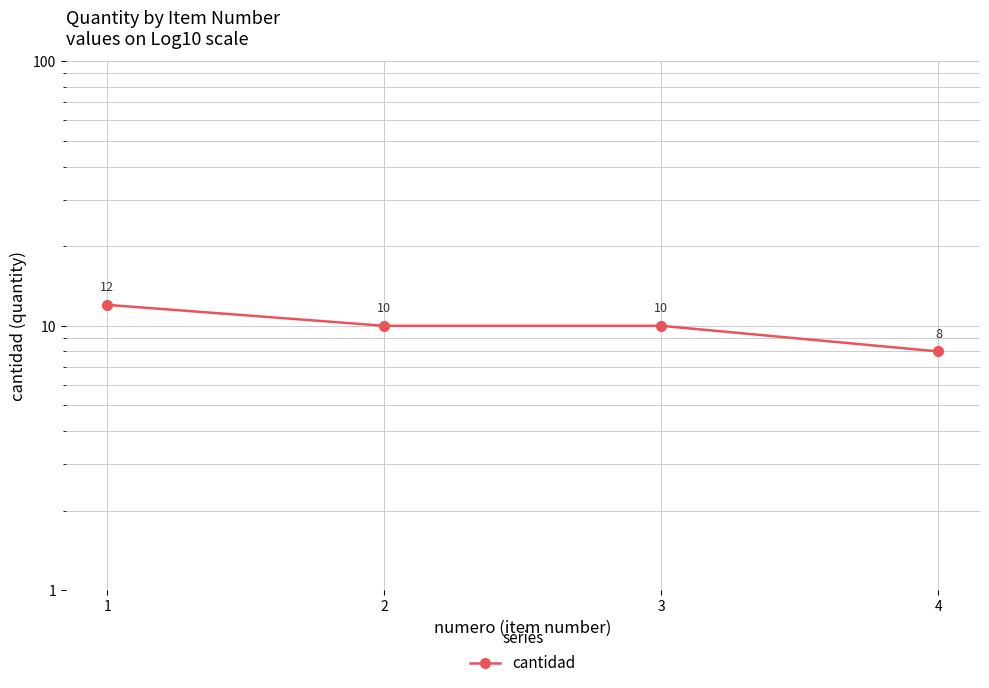

List the labels in order of value, largest first.

1, 2, 3, 4